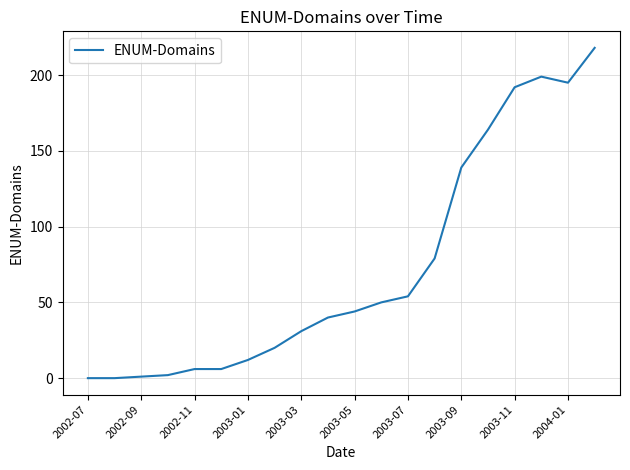

What is the average value?

73